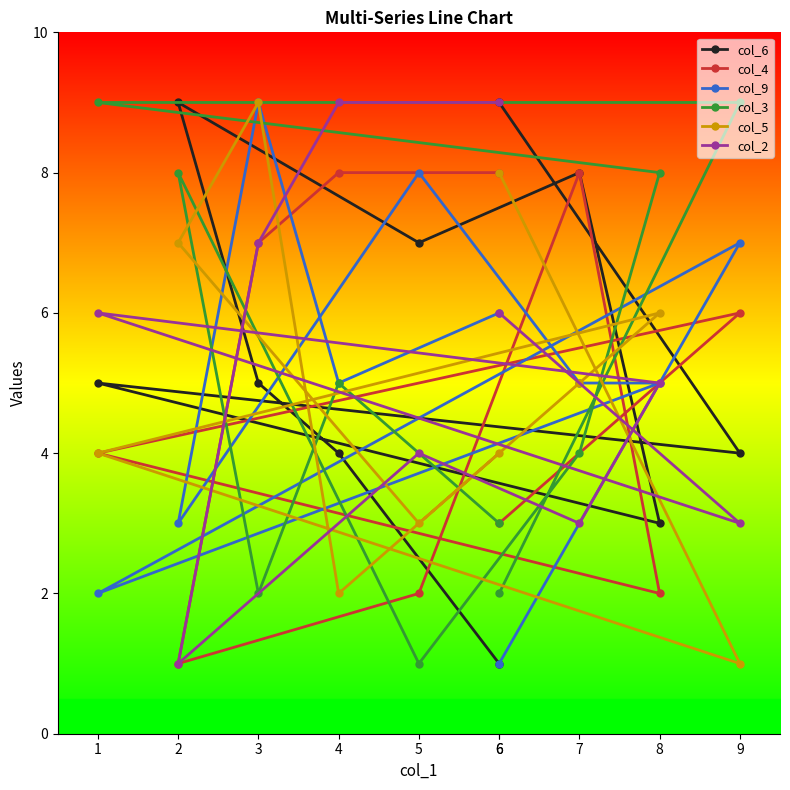

What is the average value of the col_4 series?

5